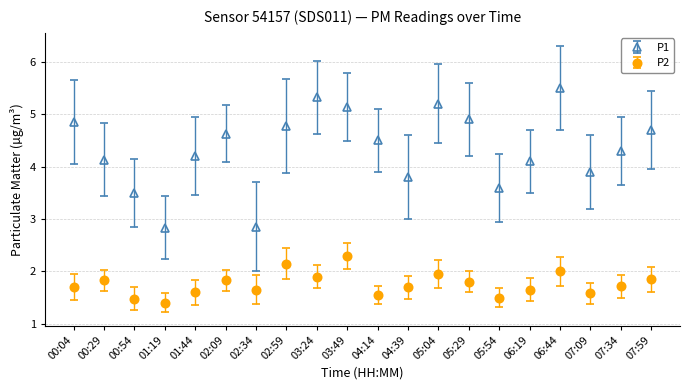

List the series in order of their peak value, lowest first.

P2, P1